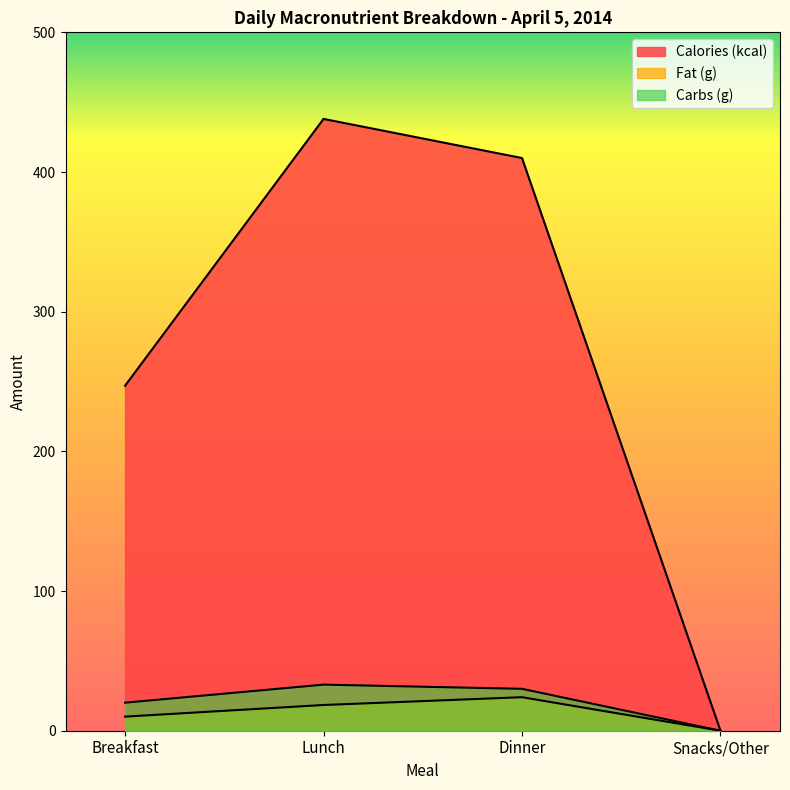

Rank the series at Dinner from lowest to highest value.

Fat (g), Carbs (g), Calories (kcal)